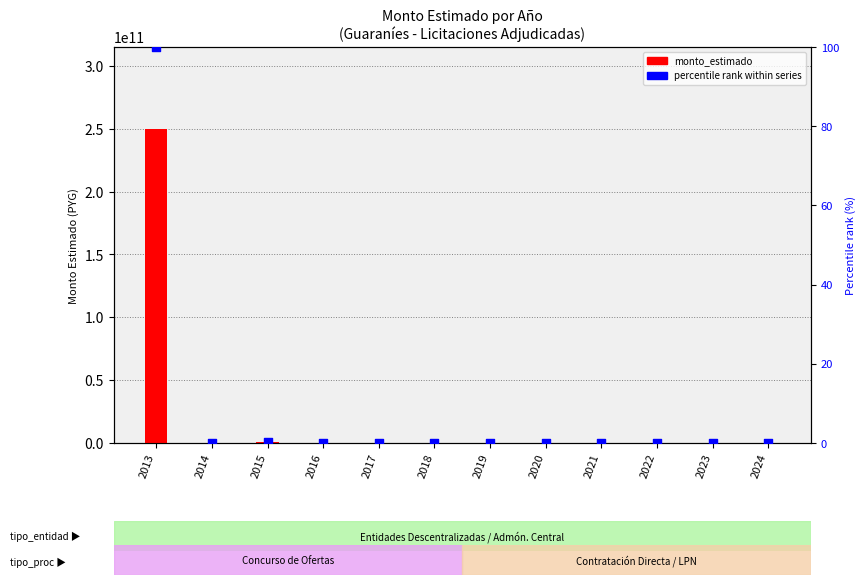

What is the total value across all series at 2019?

6730241.0